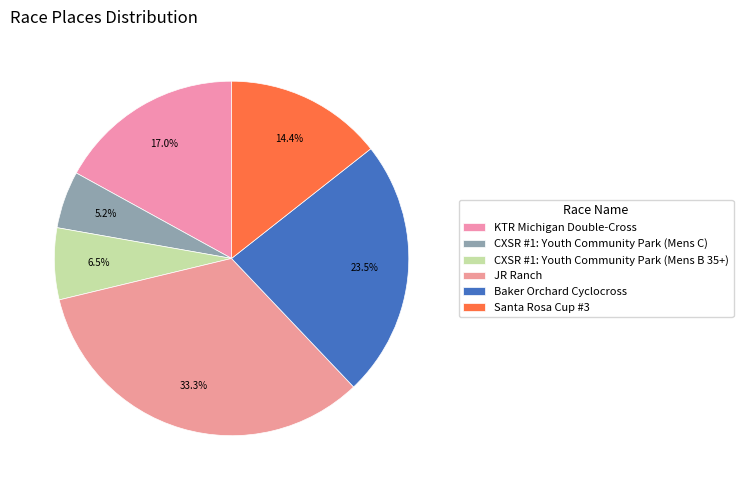

How many segments does this pie chart have?

6